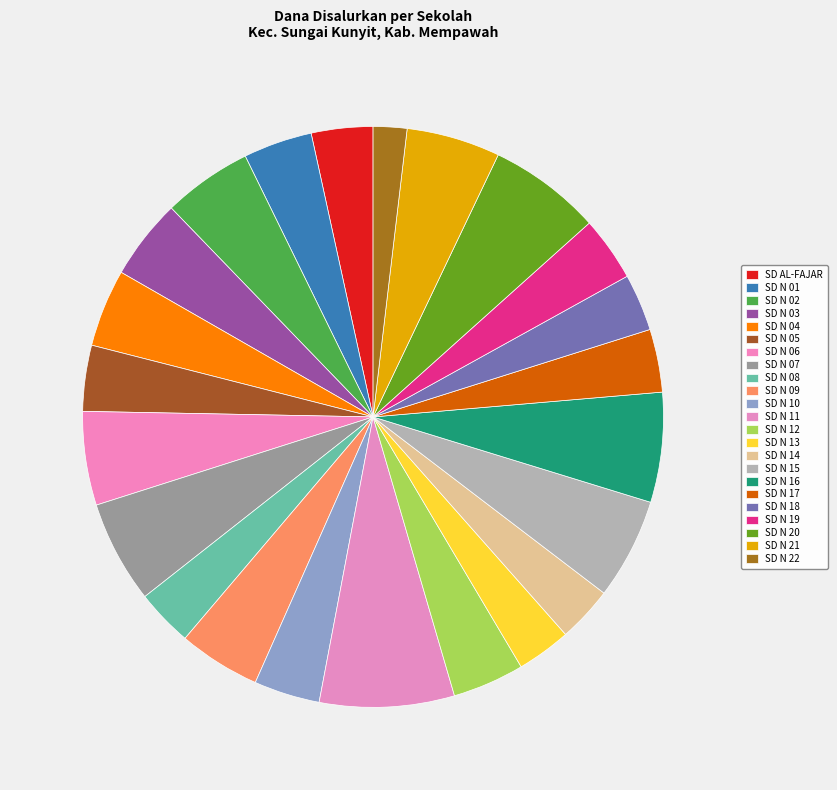

How many slices are in this pie chart?

23